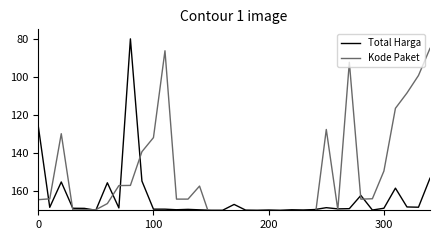

What is the label of the 23rd point from the right?

12